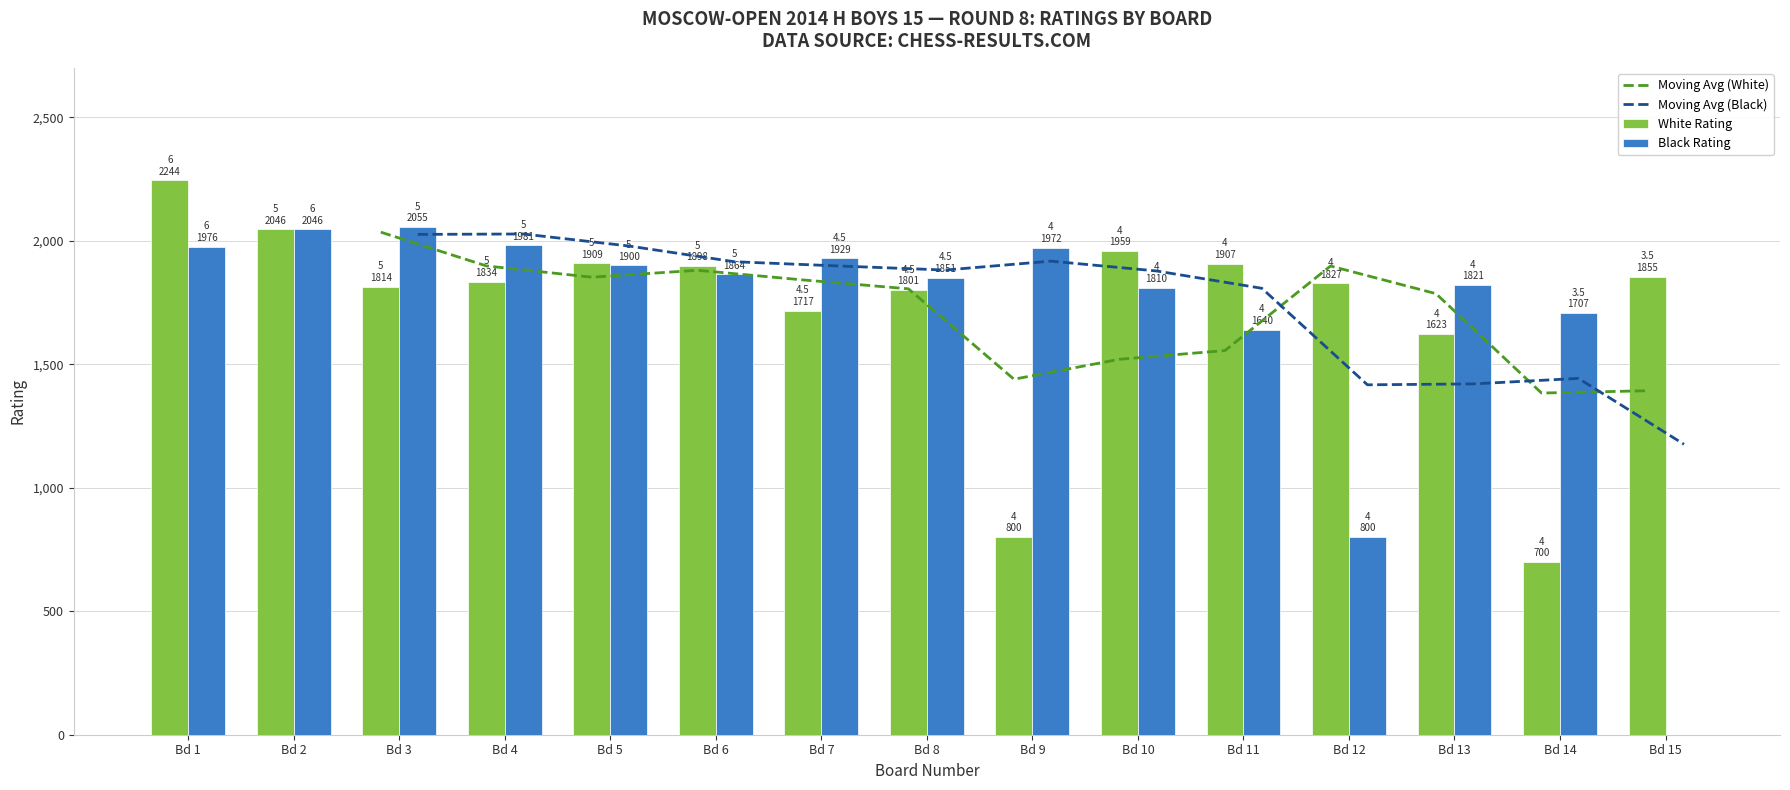

Does the chart contain any negative values?

No